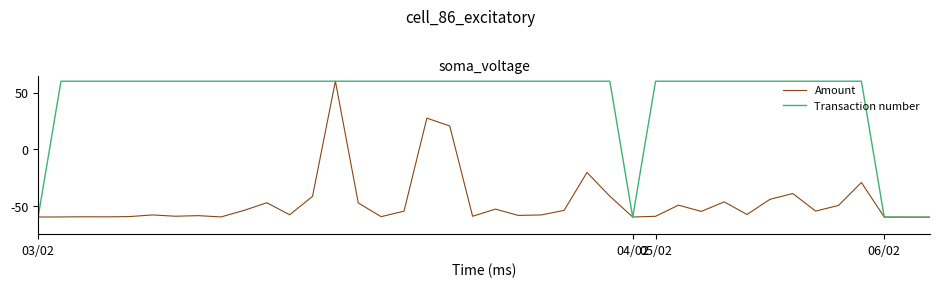

What is the minimum value shown in the chart?

-60.0